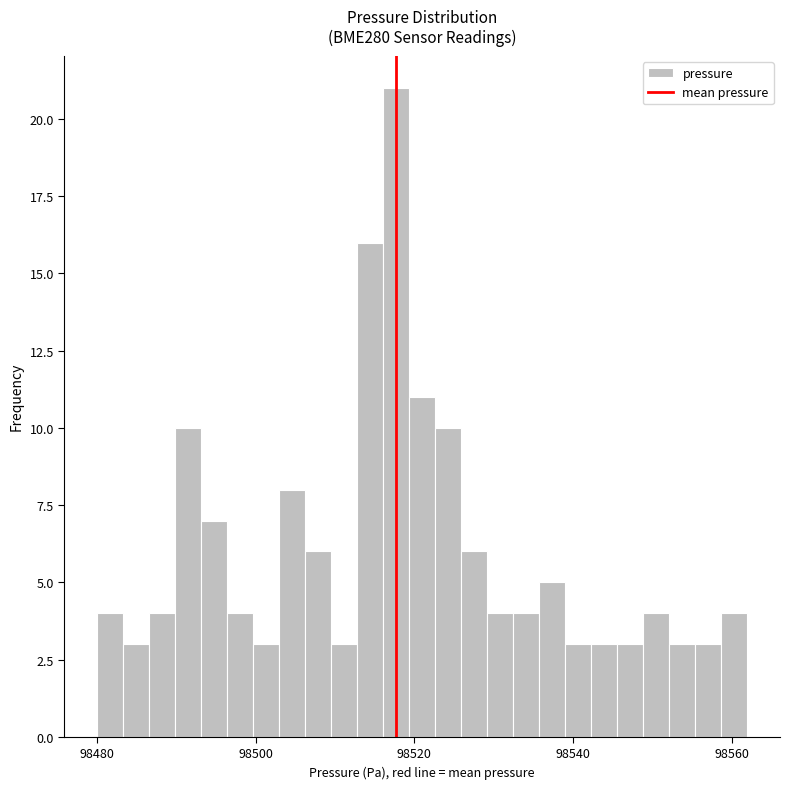

Read against the x-axis, roughly where is the centre of the tallest bar?

98518